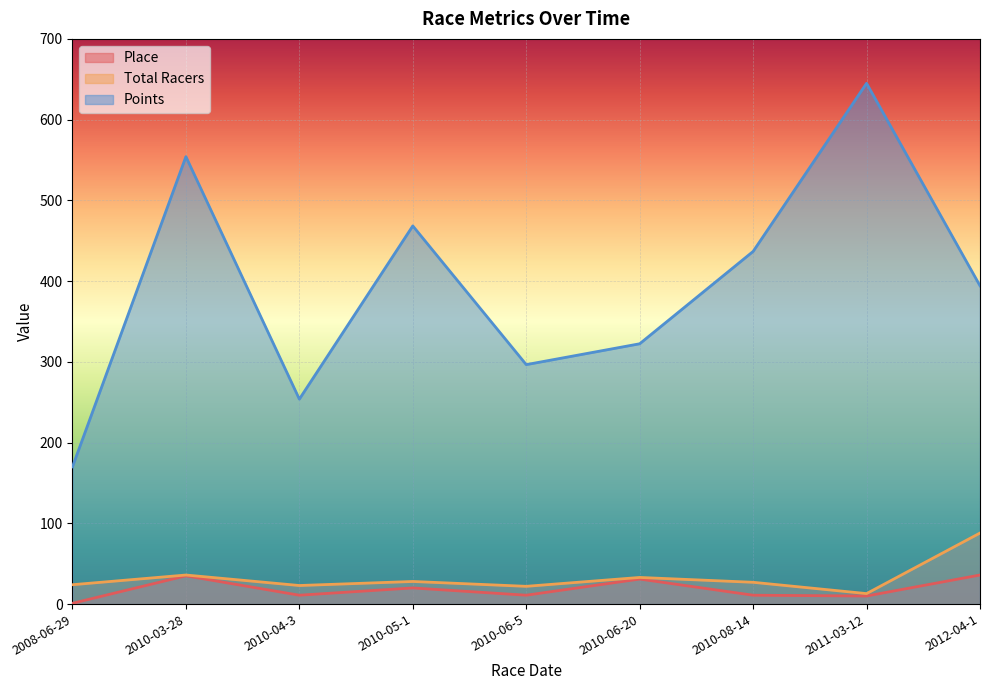

Reading right to left, extract all data points from this chart.

Place: 2012-04-1=36.0	2011-03-12=10.0	2010-08-14=11.0	2010-06-20=31.0	2010-06-5=11.0	2010-05-1=20.0	2010-04-3=11.0	2010-03-28=35.0	2008-06-29=1.0
Total Racers: 2012-04-1=88.0	2011-03-12=13.0	2010-08-14=27.0	2010-06-20=33.0	2010-06-5=22.0	2010-05-1=28.0	2010-04-3=23.0	2010-03-28=36.0	2008-06-29=24.0
Points: 2012-04-1=394.2	2011-03-12=645.0	2010-08-14=436.8	2010-06-20=322.4	2010-06-5=296.6	2010-05-1=468.4	2010-04-3=253.8	2010-03-28=554.2	2008-06-29=170.0